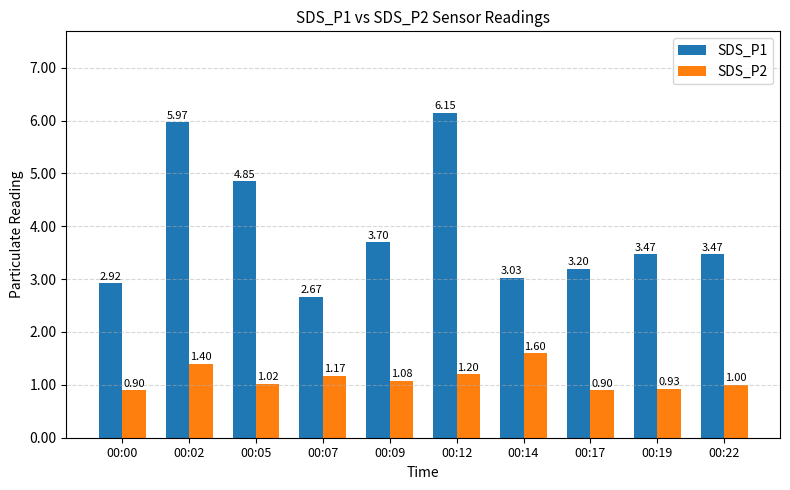

Which series has the largest range (max minus min)?

SDS_P1